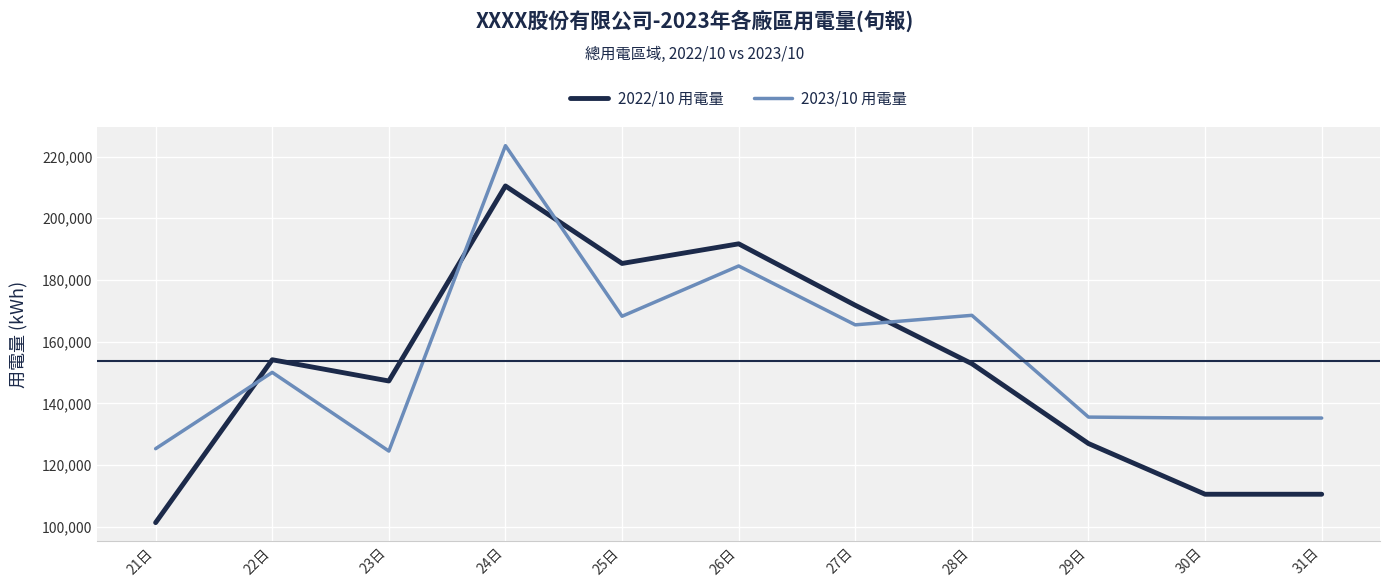

What are all the series names shown in the legend?

2022/10 用電量, 2023/10 用電量